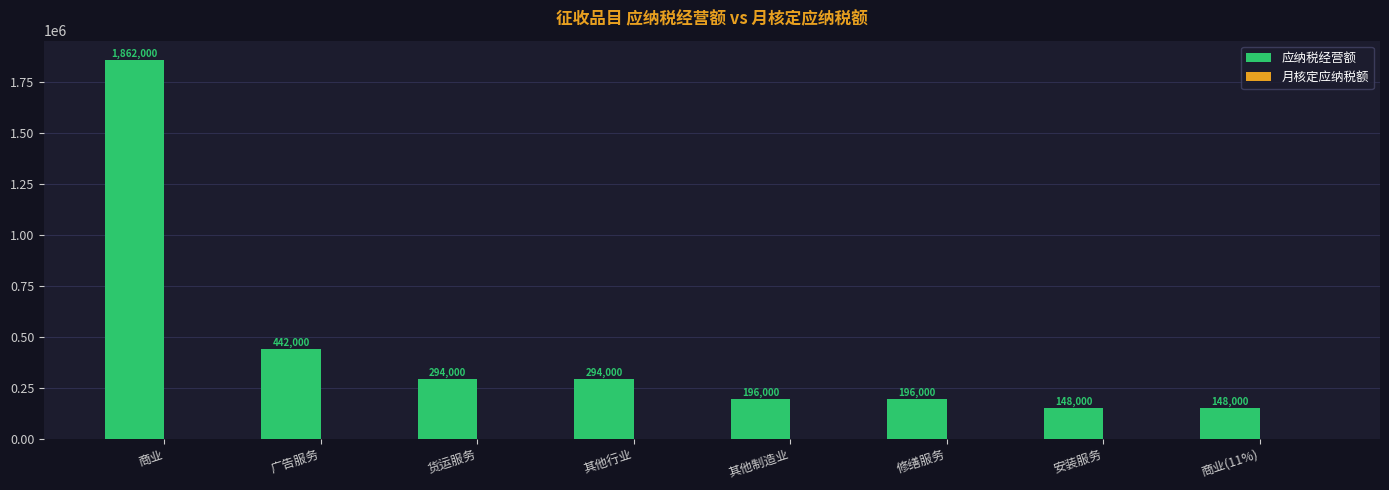

Does the chart contain any negative values?

No